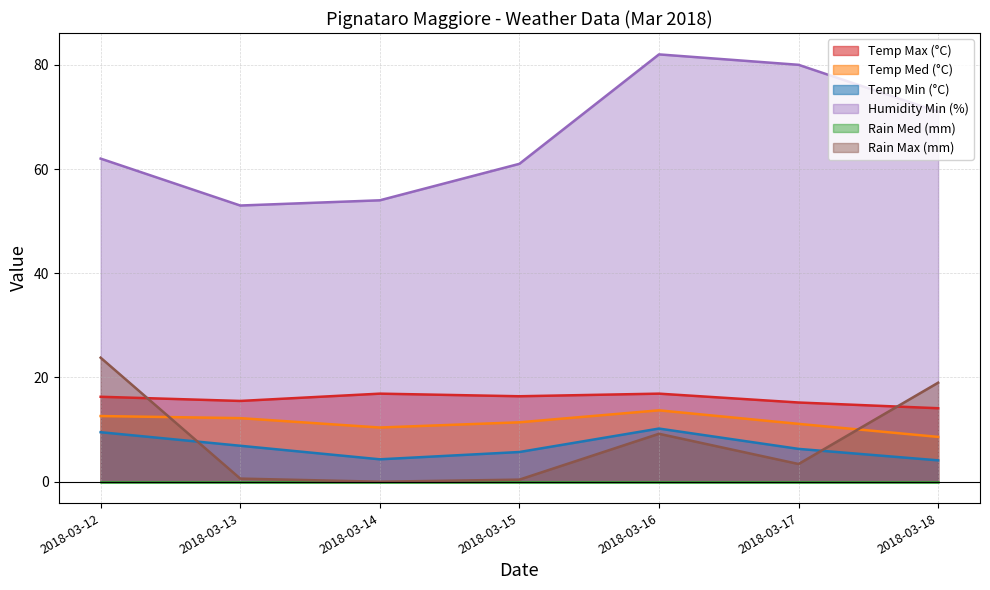

True or false: Temp Min (°C) has more than 2 interior local peaks.

False